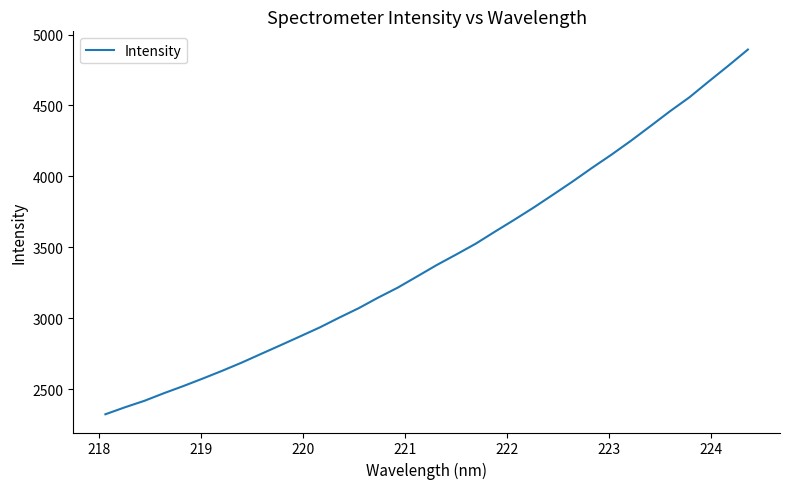

How many values exceed 3374?

17